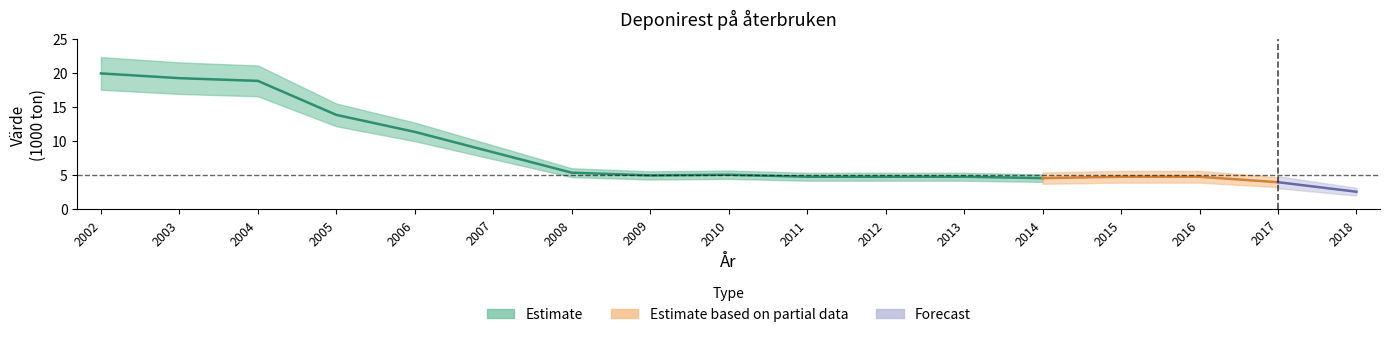

Between 2017 and 2015, which is larger?

2015